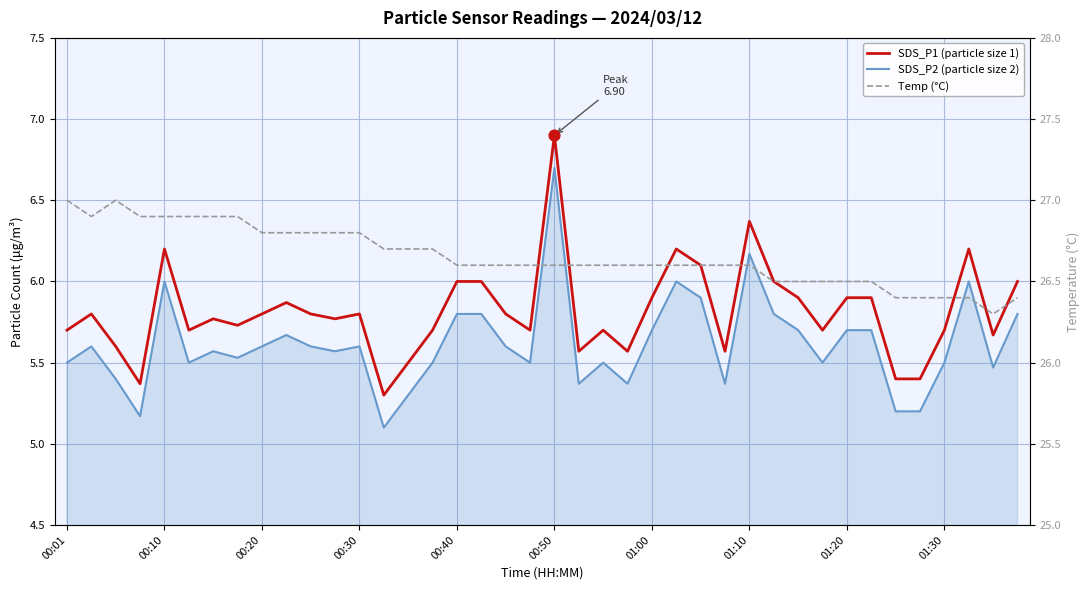

Which series contains the lowest Y value?

SDS_P2 (particle size 2)